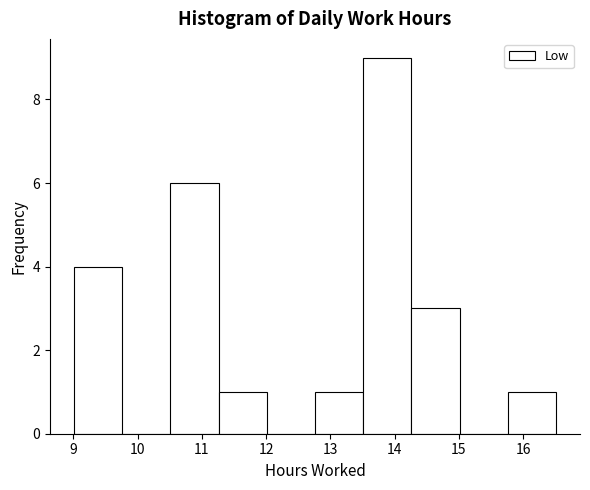

Reading left to right, list every bar in this chart as the range it spans on the x-axis followed by its height. Neither the bar edges nor the heights are printed on the chart, so give them approximately, as read against the axes.

9.01 to 9.76: 4
9.76 to 10.51: 0
10.51 to 11.26: 6
11.26 to 12.01: 1
12.01 to 12.76: 0
12.76 to 13.51: 1
13.51 to 14.26: 9
14.26 to 15.01: 3
15.01 to 15.76: 0
15.76 to 16.51: 1